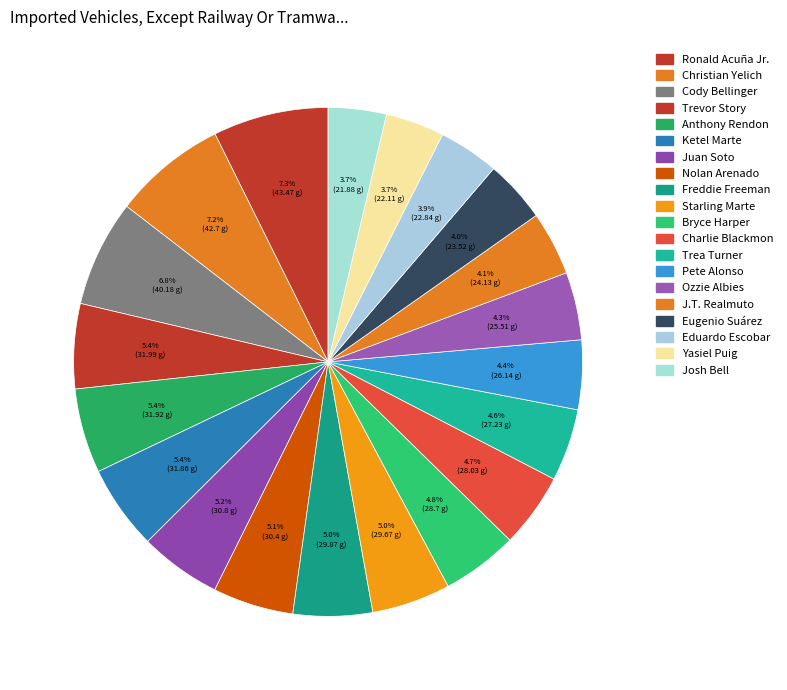

Combined, what portion of the pie is Eduardo Escobar and J.T. Realmuto?

7.9%